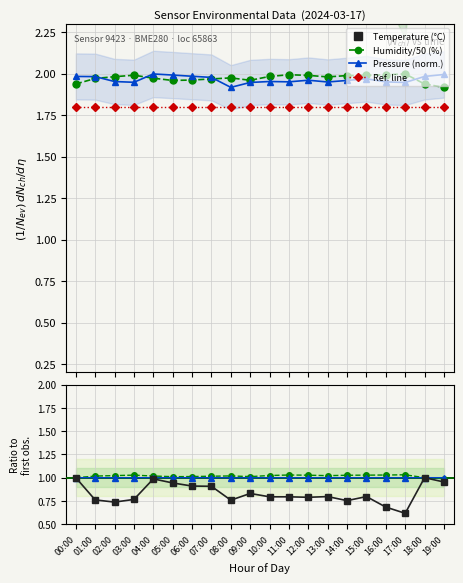

Rank the categories by pressure value from highest to lowest.

04:00, 19:00, 05:00, 06:00, 00:00, 18:00, 01:00, 07:00, 15:00, 12:00, 14:00, 10:00, 02:00, 11:00, 16:00, 13:00, 03:00, 09:00, 17:00, 08:00